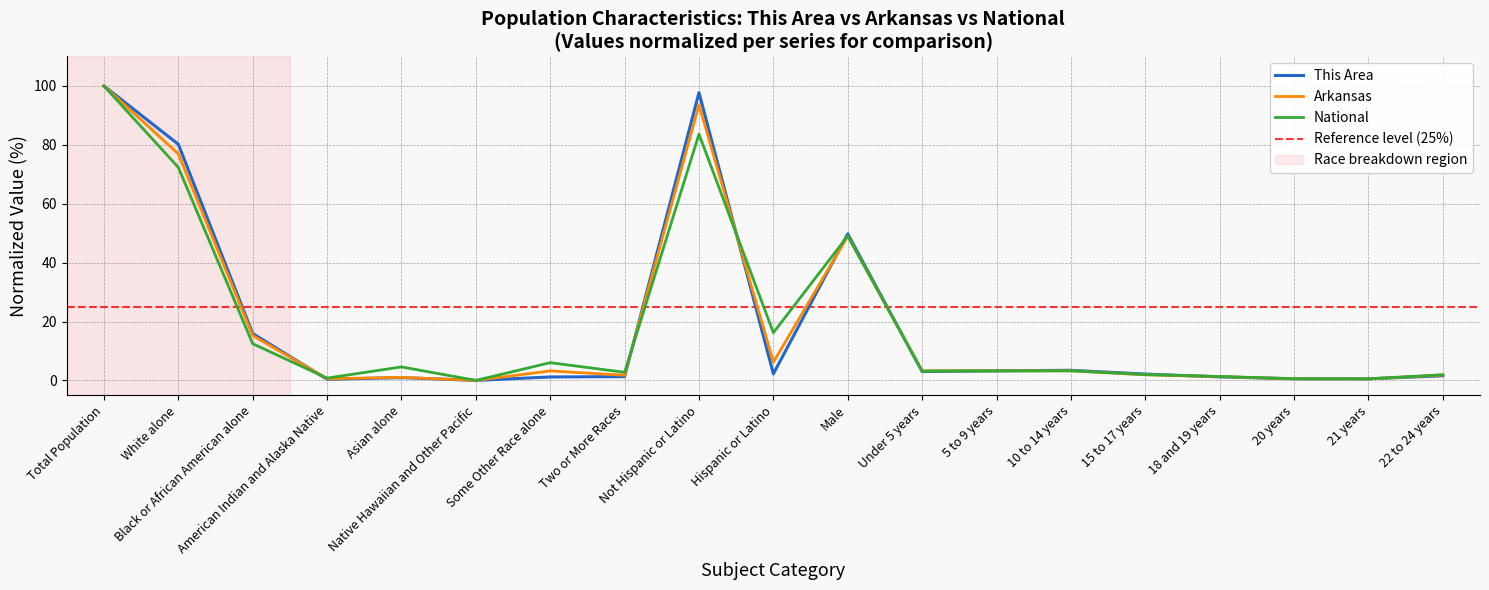

What is the total value across all series at Not Hispanic or Latino?

275.0